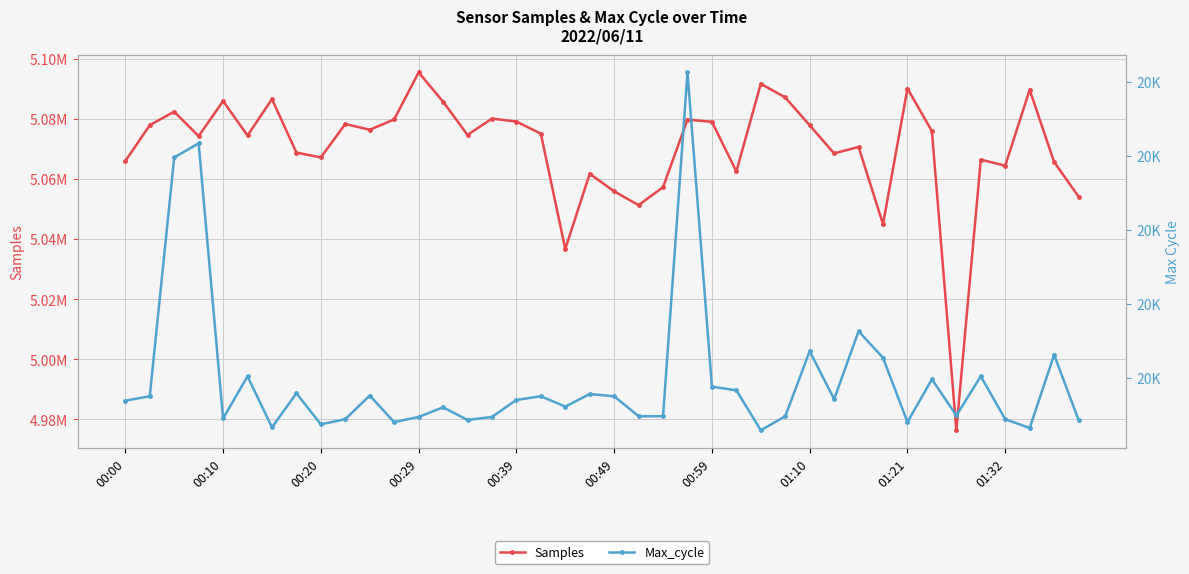

How many interior local peaks does the Max_cycle series have?

13